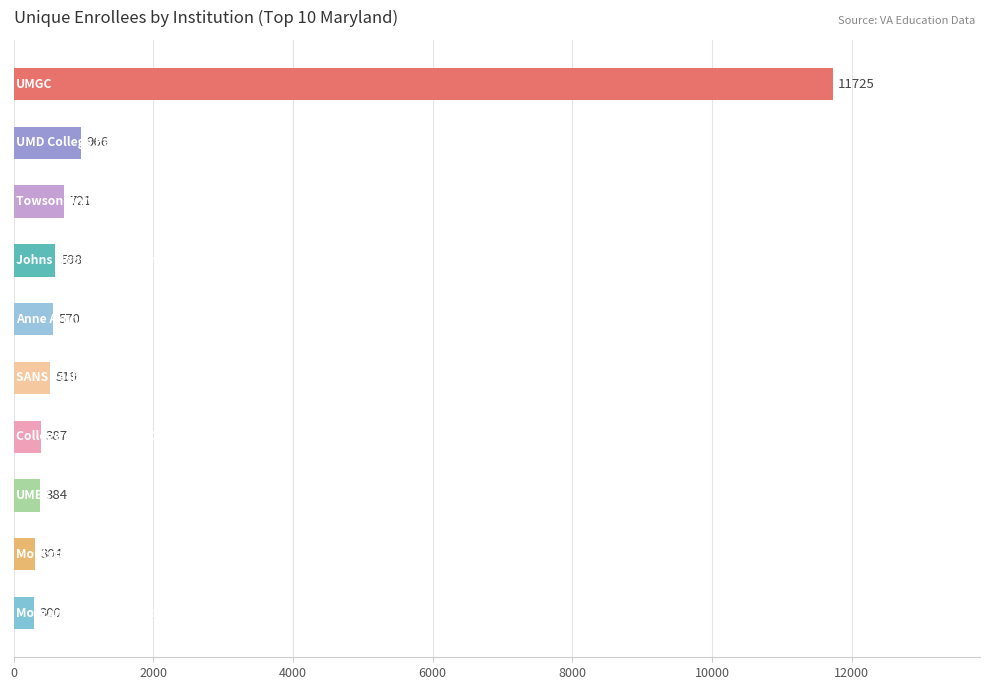

Reading top to bottom, what are all the values shown in this chart?

11725	966	721	598	570	519	387	384	304	300